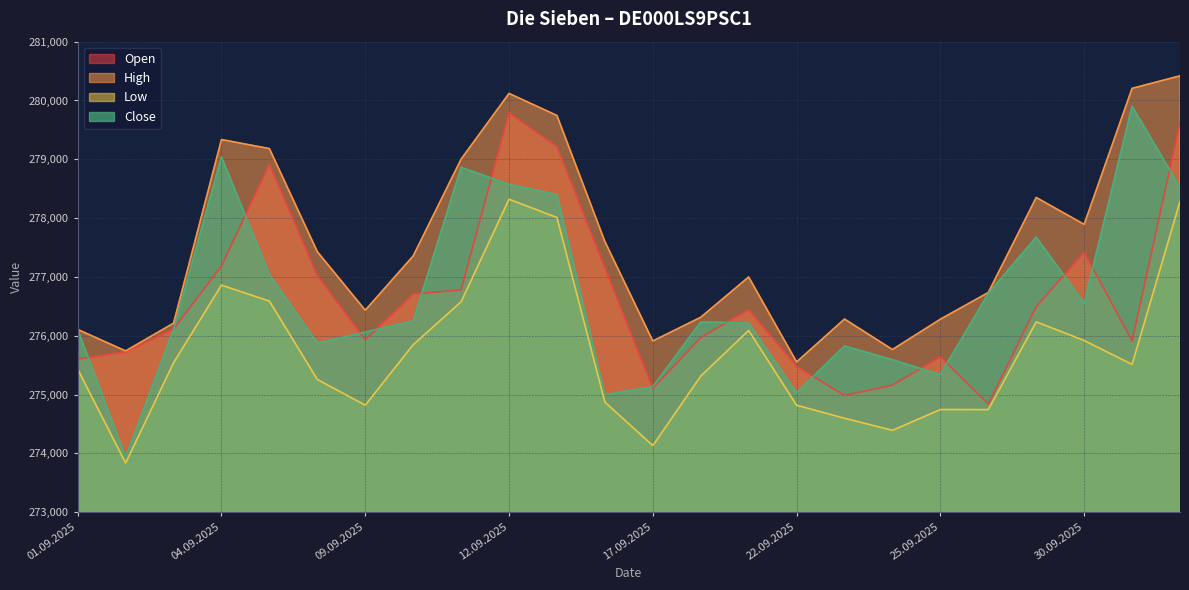

What is the label of the 23rd point from the left?

01.10.2025